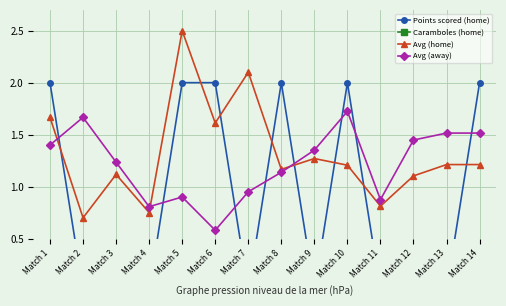

True or false: Caramboles (home) has more than 2 interior local peaks.

False